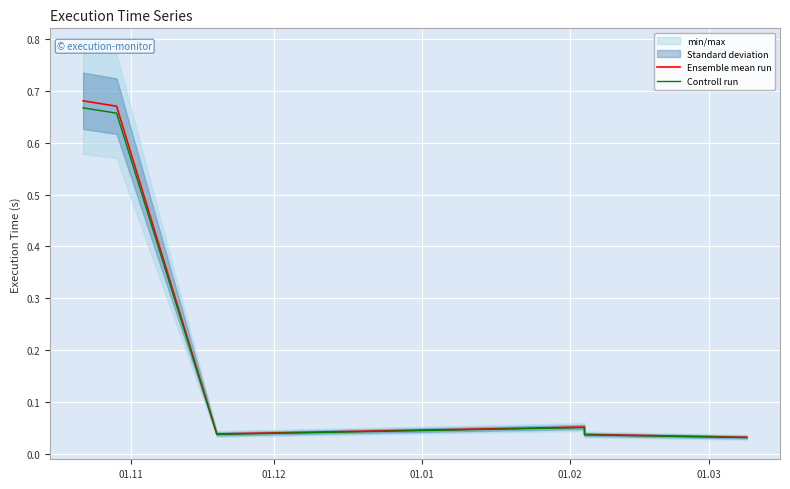

True or false: Controll run has more than 1 points higher than both neighbors.

False